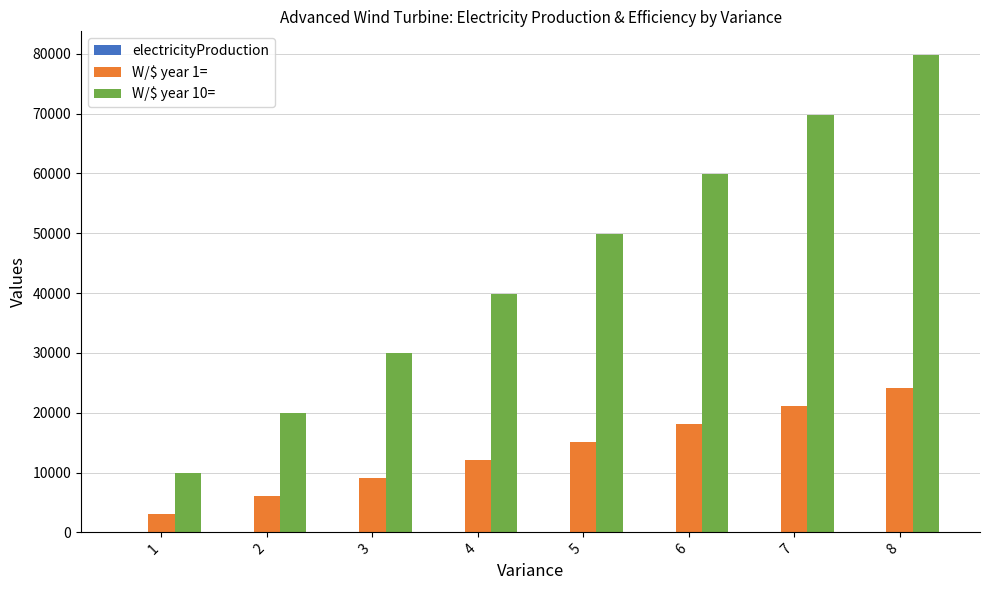

Where is W/$ year 1= nearest to the value 13592?

4